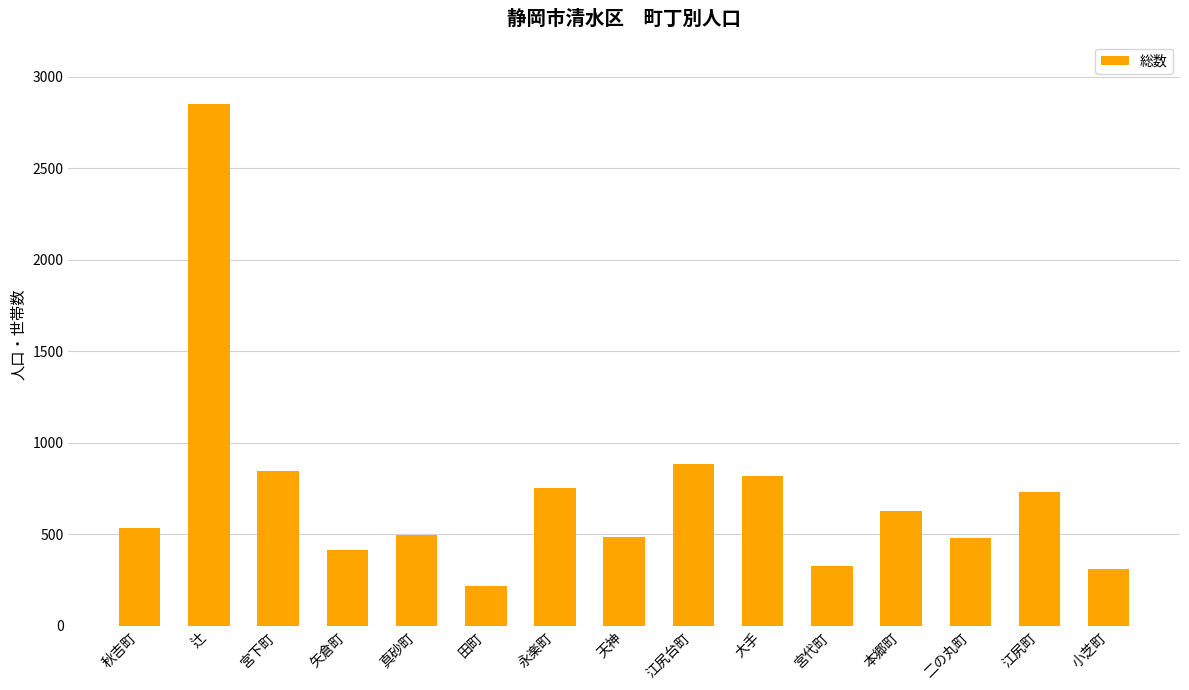

What is the sum of the values at 二の丸町 and 大手?

1304